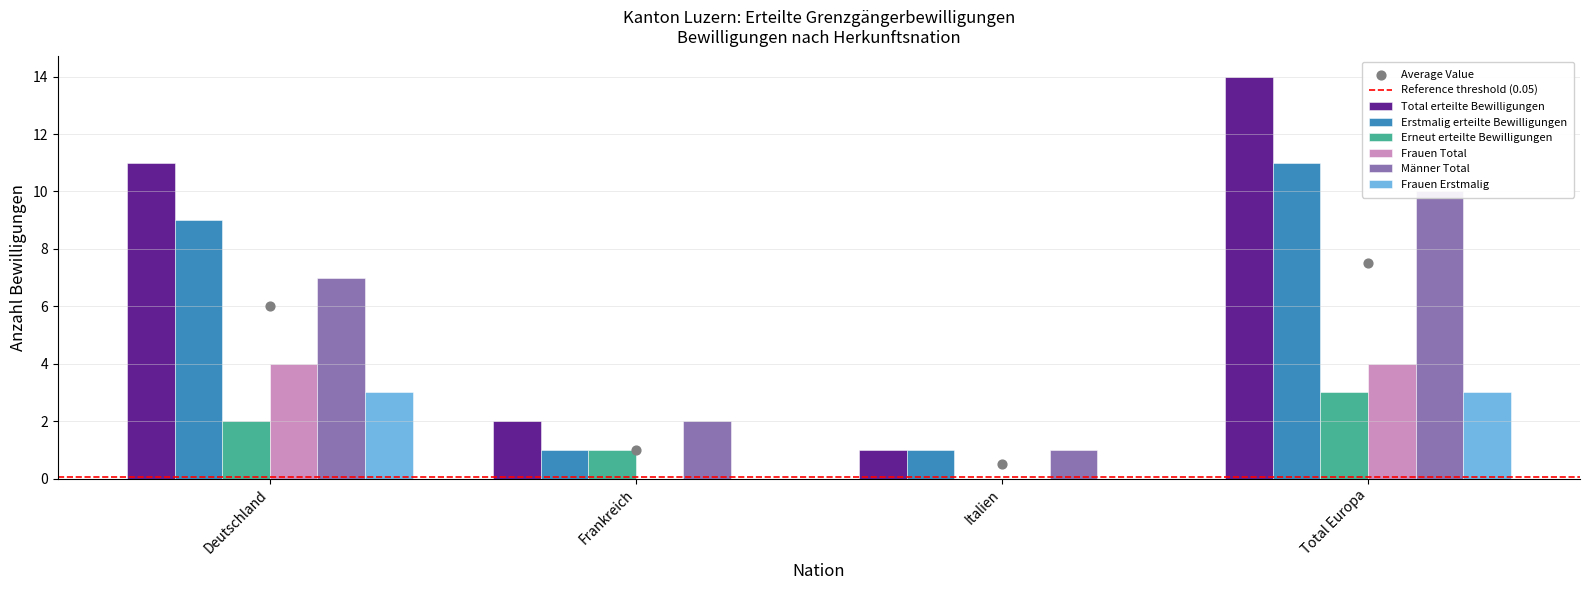

Which series has the widest spread of Y values?

Total erteilte Bewilligungen